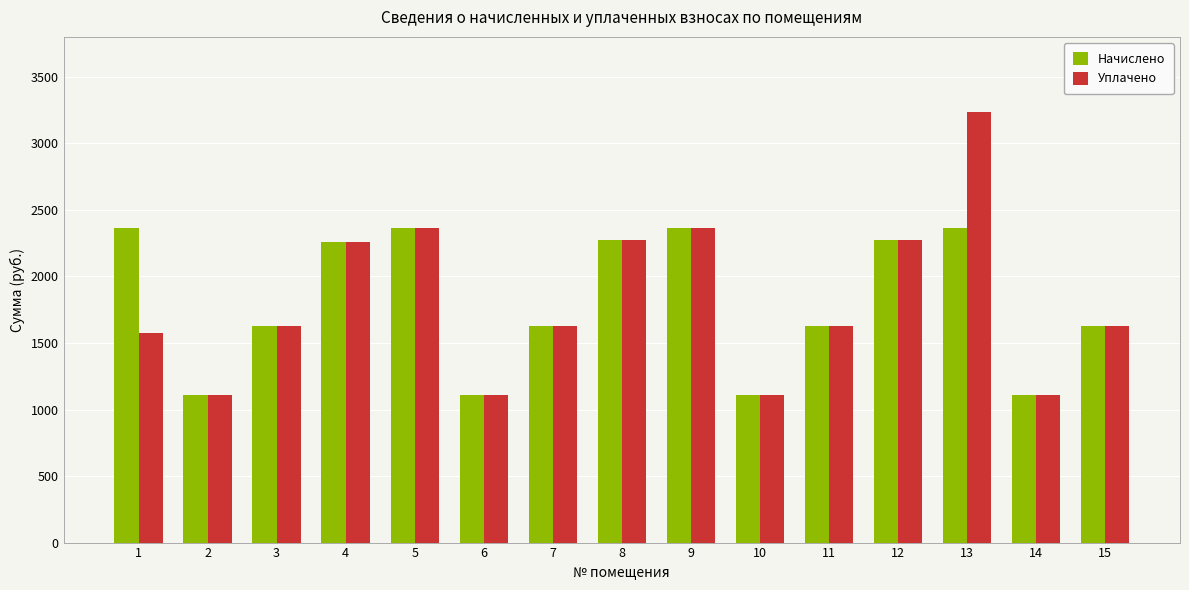

What is the value of the Начислено bar at the 1st from the left?

2363.4